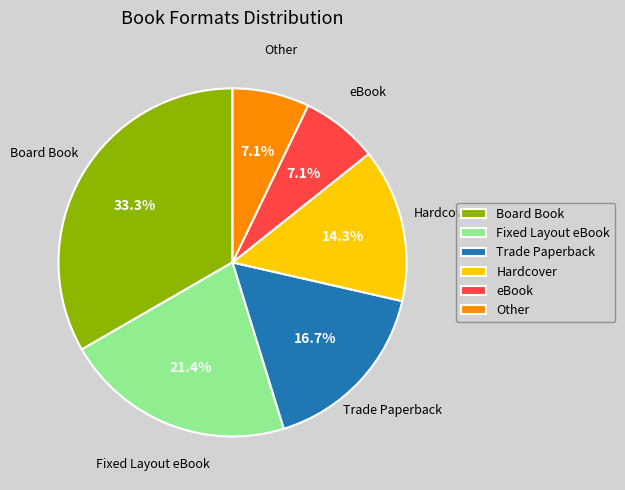

Which slice is the largest?

Board Book